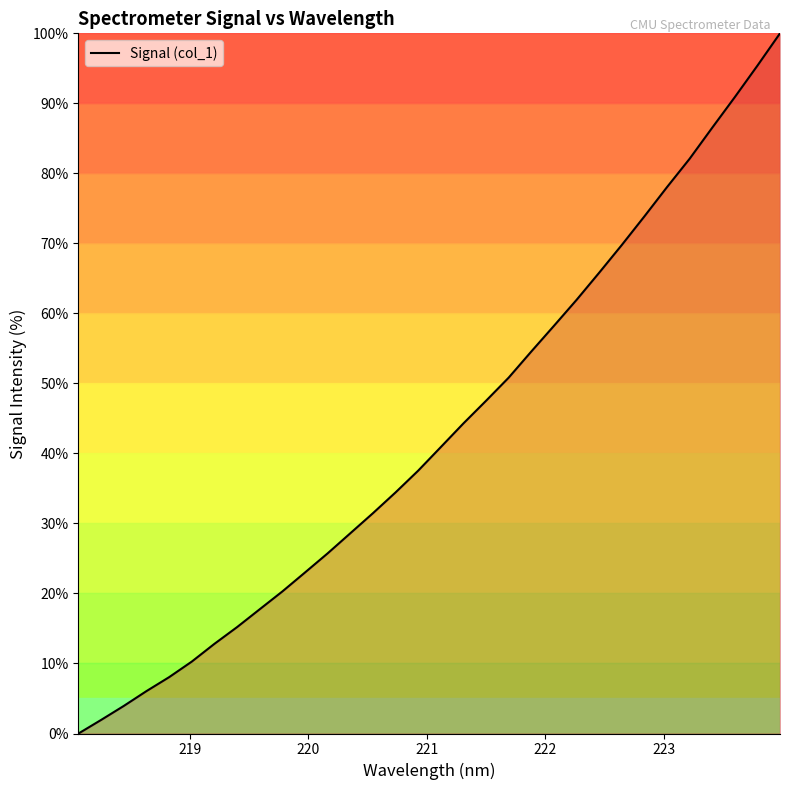

What is the difference between the maximum and minimum values?

100.0